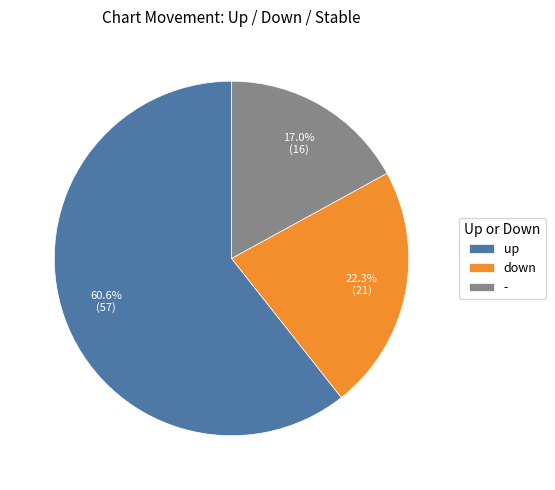

Rank the categories by value from lowest to highest.

-, down, up